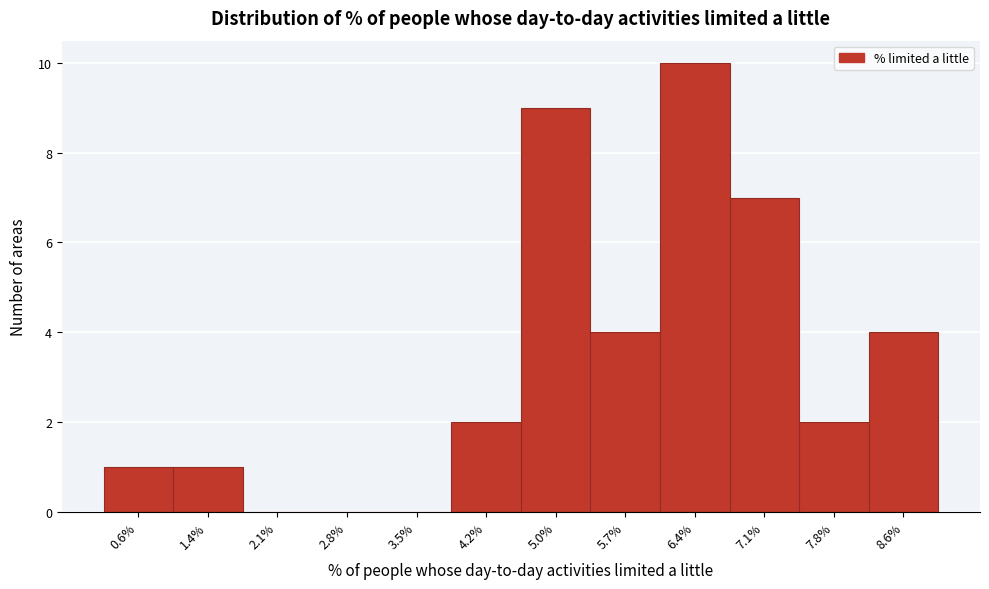

Reading left to right, what are all the values shown in this chart?

0.6%=1	1.4%=1	2.1%=0	2.8%=0	3.5%=0	4.2%=2	5.0%=9	5.7%=4	6.4%=10	7.1%=7	7.8%=2	8.6%=4